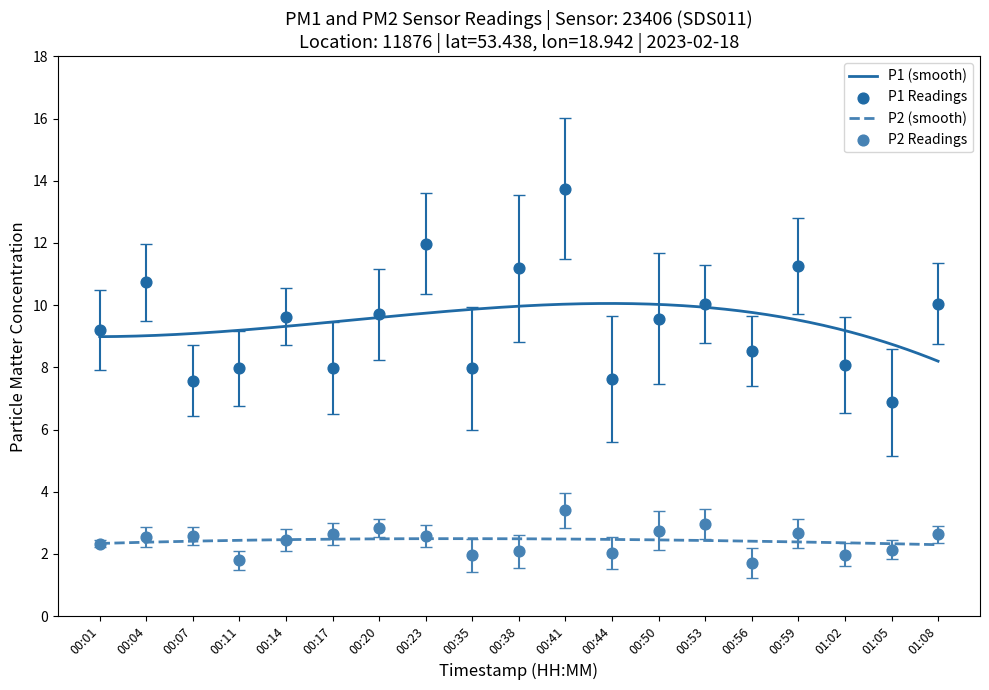

Is the value of P2 at 00:07 greater than the value of P1 at 00:01?

No